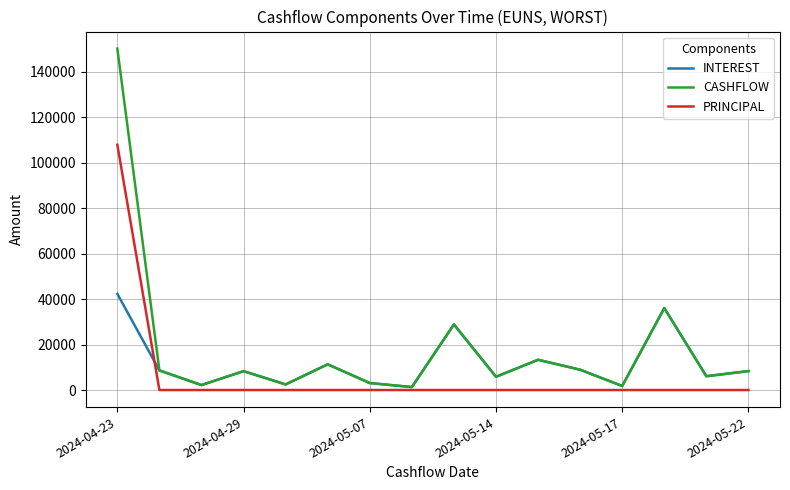

Which series has the largest total across all categories?

CASHFLOW